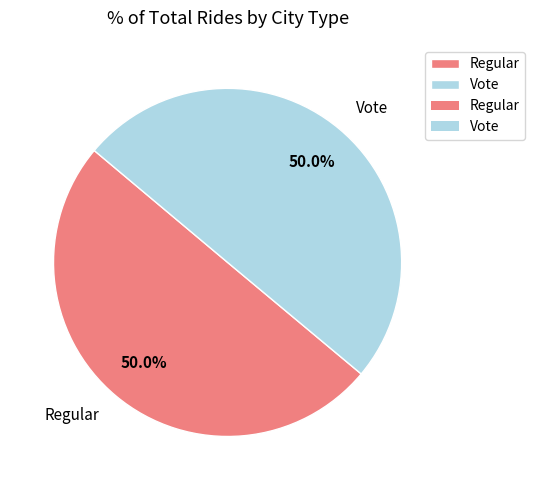

Is the sum of Vote and Regular greater than half?

Yes